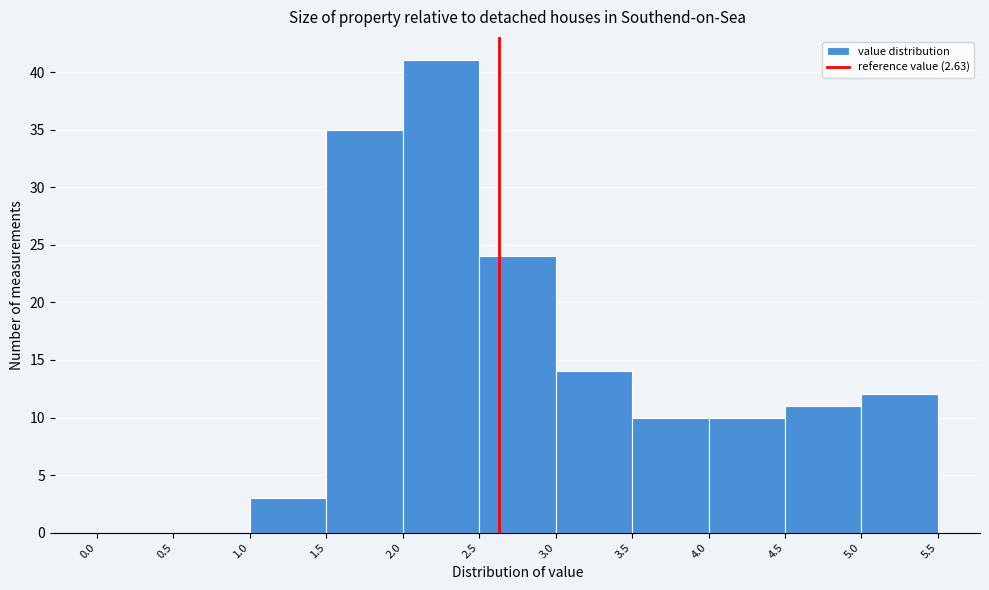

Reading left to right, transcribe this chart: for each bar, give the range it covers on the x-axis and its height. The values are not printed on the chart, so give them approximately, as read against the axis.

0.0 to 0.5: 0
0.5 to 1.0: 0
1.0 to 1.5: 3
1.5 to 2.0: 35
2.0 to 2.5: 41
2.5 to 3.0: 24
3.0 to 3.5: 14
3.5 to 4.0: 10
4.0 to 4.5: 10
4.5 to 5.0: 11
5.0 to 5.5: 12